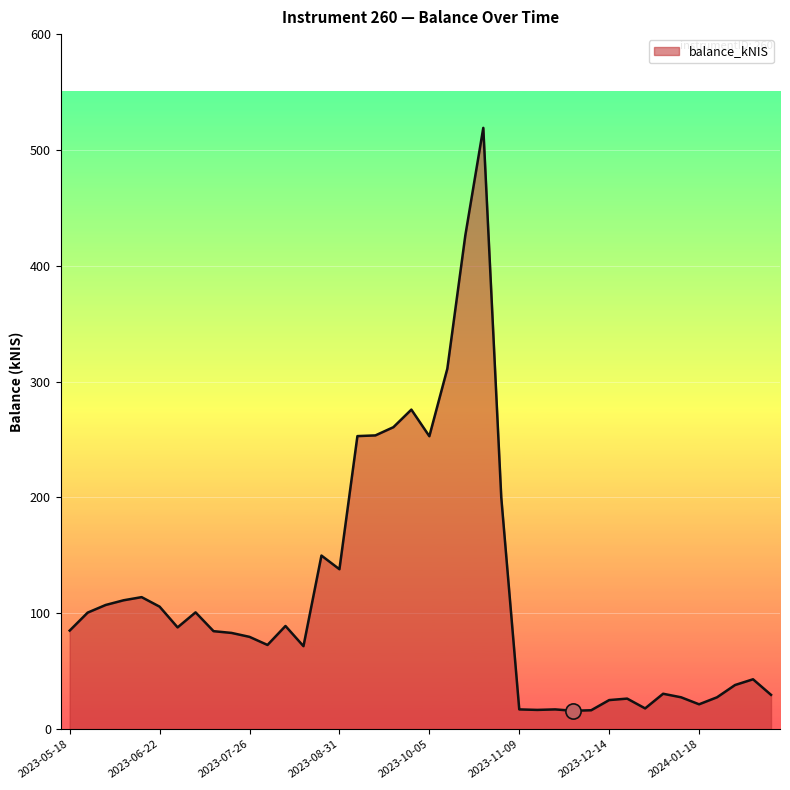

What is the greatest value displayed?

519.1